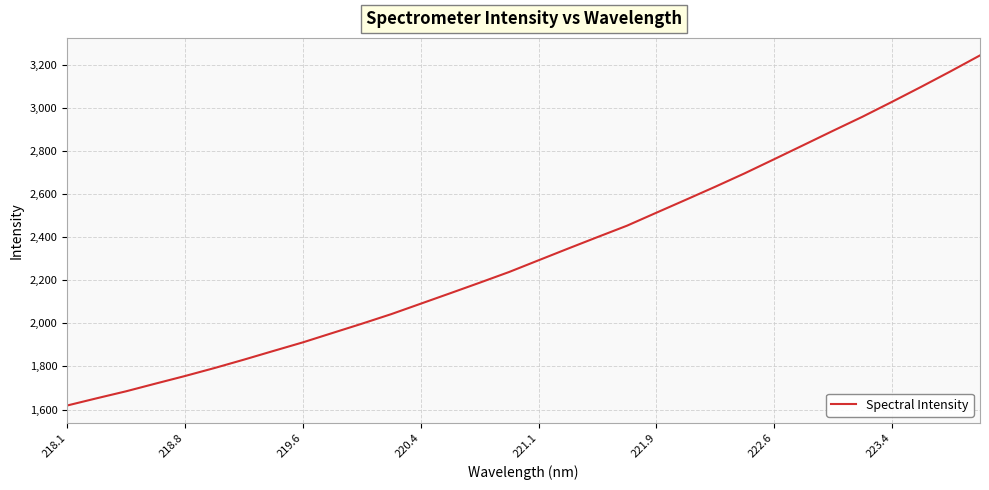

Reading left to right, transcribe all the data shown in this chart.

1618.6	1652.0	1684.6	1720.3	1755.6	1792.6	1831.5	1871.9	1911.7	1955.1	1998.2	2042.8	2091.2	2139.7	2188.6	2238.3	2292.6	2346.8	2400.3	2453.0	2513.3	2573.3	2633.9	2696.1	2761.5	2827.3	2893.4	2958.5	3027.3	3097.6	3169.6	3243.5